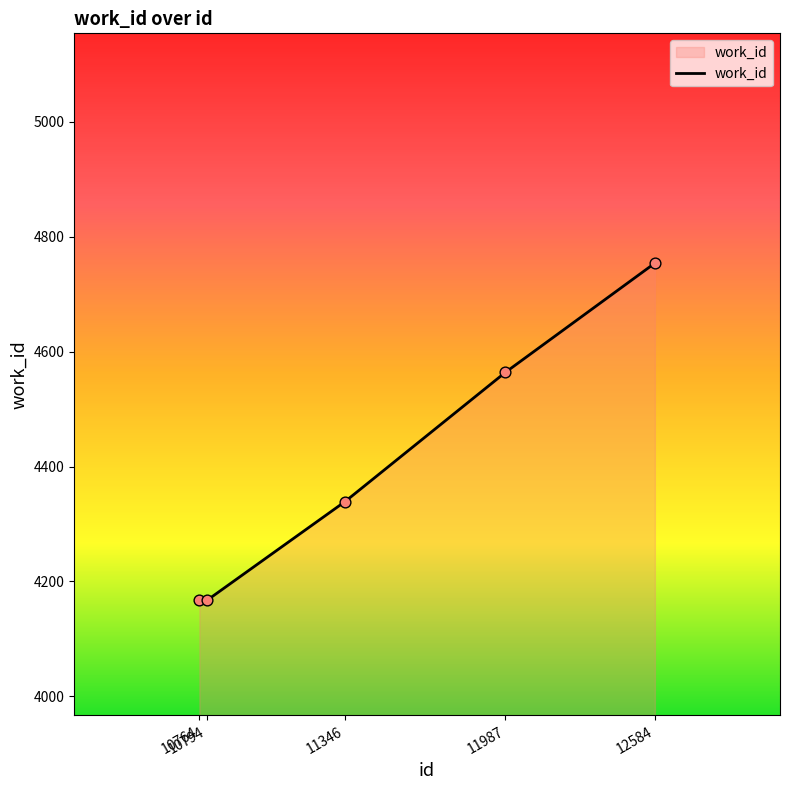

What is the ratio of the value at 12584 to the value at 10764?

1.1